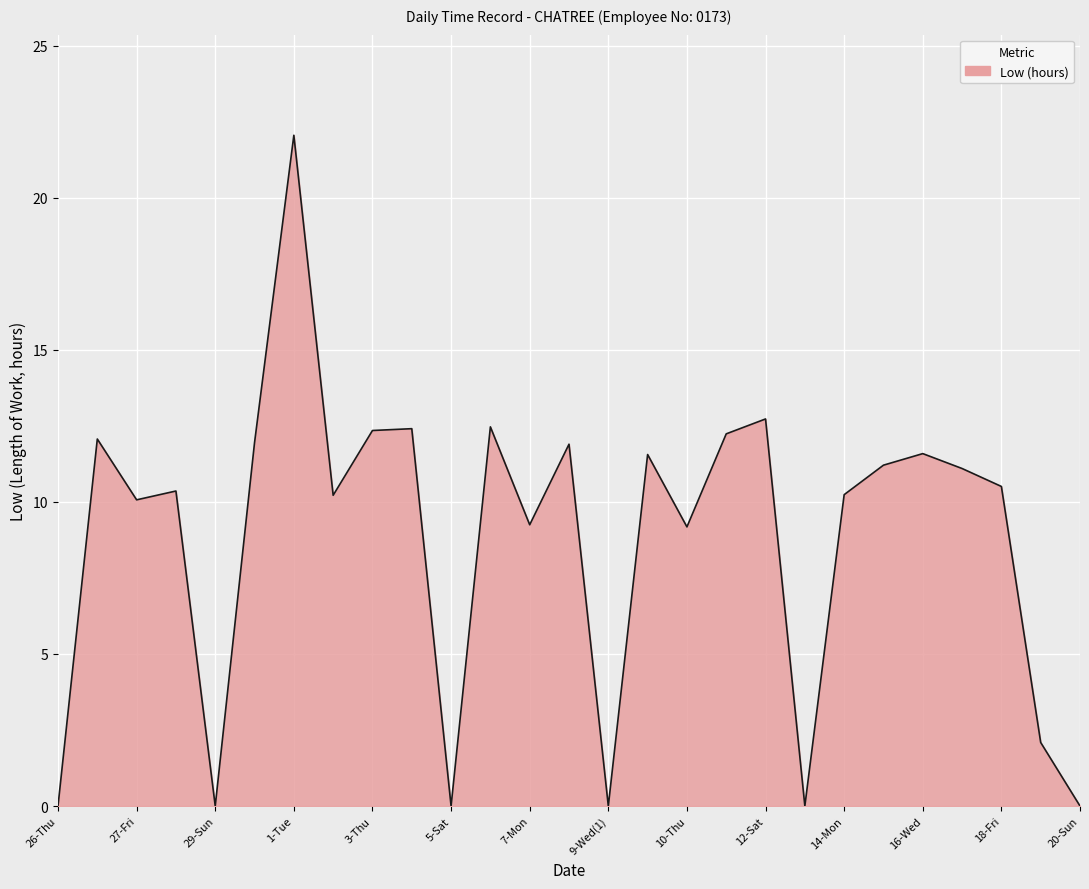

What is the greatest value displayed?

22.1